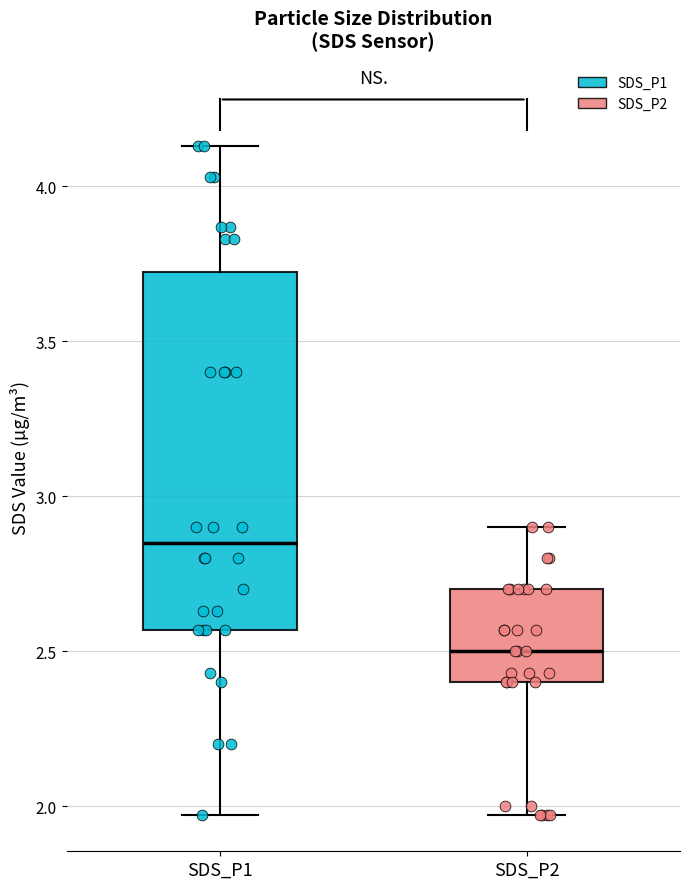

Reading left to right, read every box against the y-axis: the position of its median line, the range the box covers, and the ends of its whiskers. The values are not printed on the chart, so give them approximately, as read against the axis.

SDS_P1: median 2.85, box 2.55 to 3.70, whiskers 1.95 to 4.15
SDS_P2: median 2.50, box 2.40 to 2.70, whiskers 1.95 to 2.90